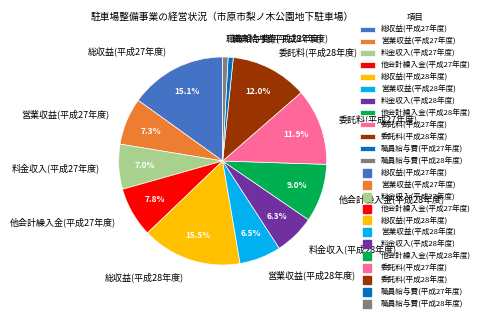

Is there a majority slice in this chart?

No